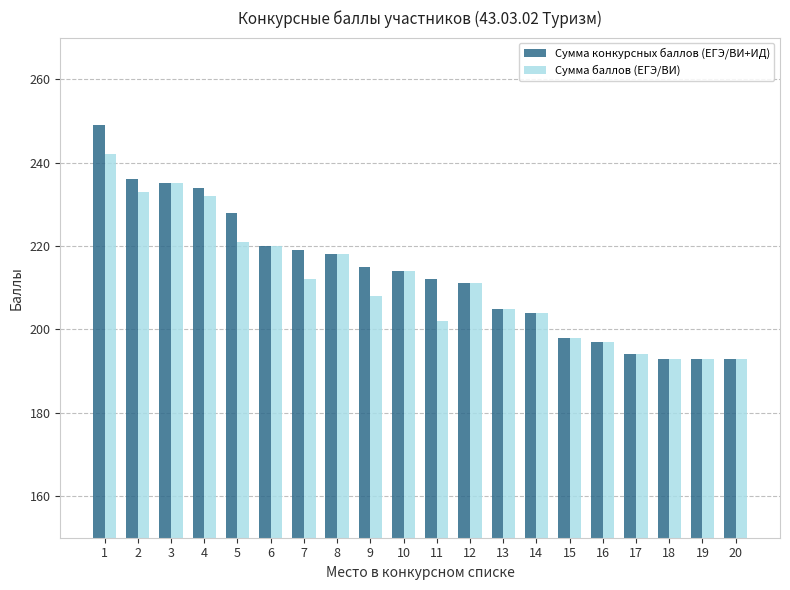

How many series are shown in this chart?

2